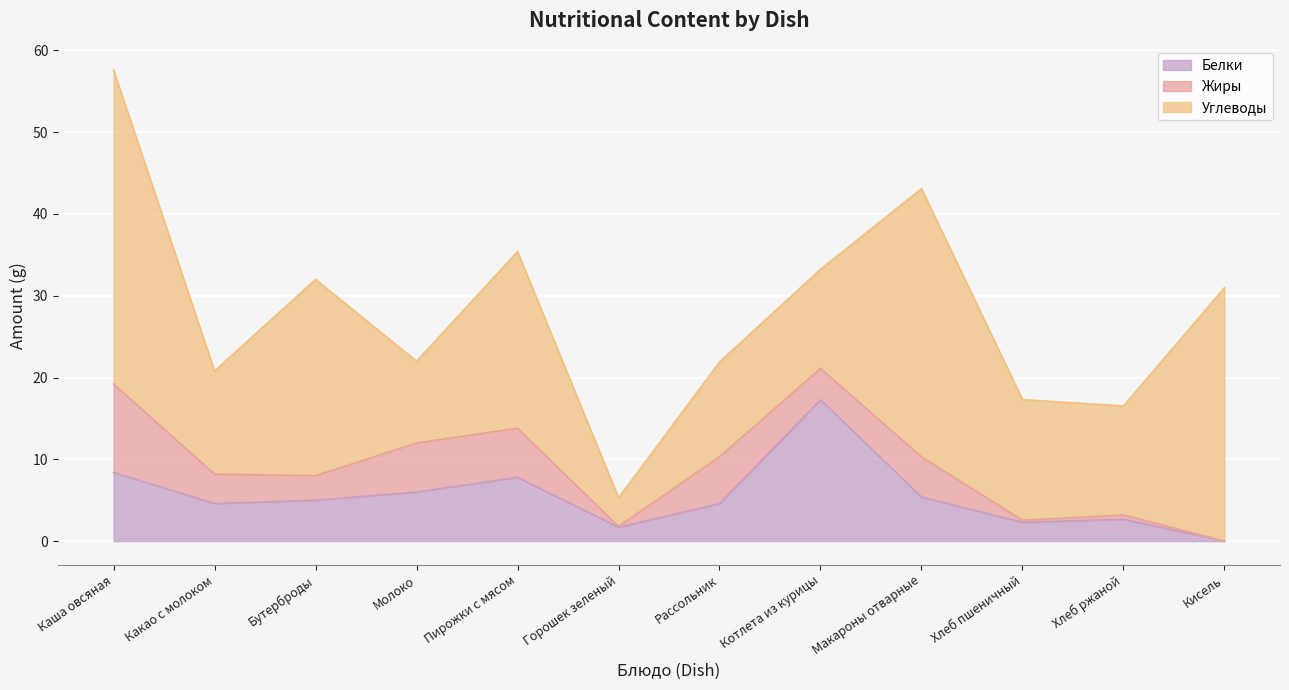

Where does the Белки series first go above 5?

Каша овсяная